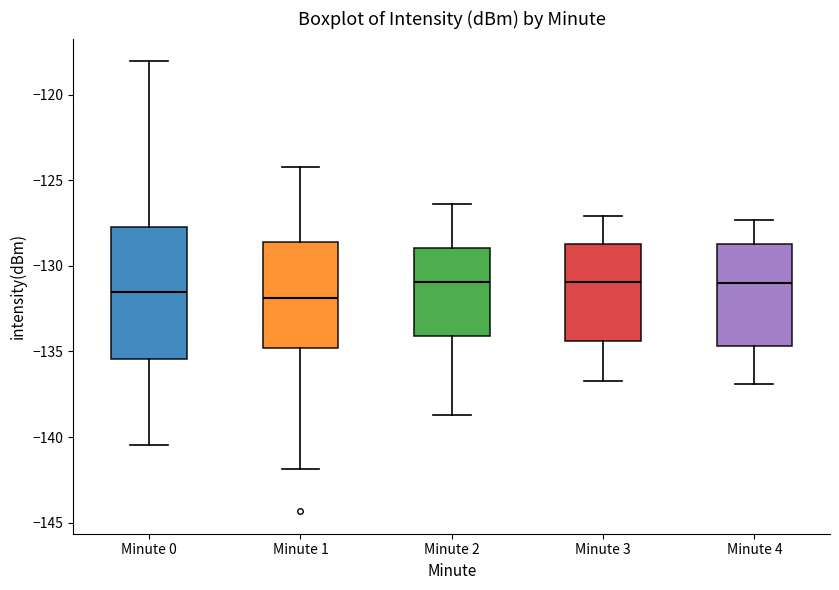

Reading left to right, read every box against the y-axis: the position of its median line, the range the box covers, and the ends of its whiskers. The values are not printed on the chart, so give them approximately, as read against the axis.

Minute 0: median -131.5, box -135.5 to -127.5, whiskers -140.5 to -118.0
Minute 1: median -132.0, box -135.0 to -128.5, whiskers -142.0 to -124.0
Minute 2: median -131.0, box -134.0 to -129.0, whiskers -138.5 to -126.5
Minute 3: median -131.0, box -134.5 to -128.5, whiskers -136.5 to -127.0
Minute 4: median -131.0, box -134.5 to -128.5, whiskers -137.0 to -127.5